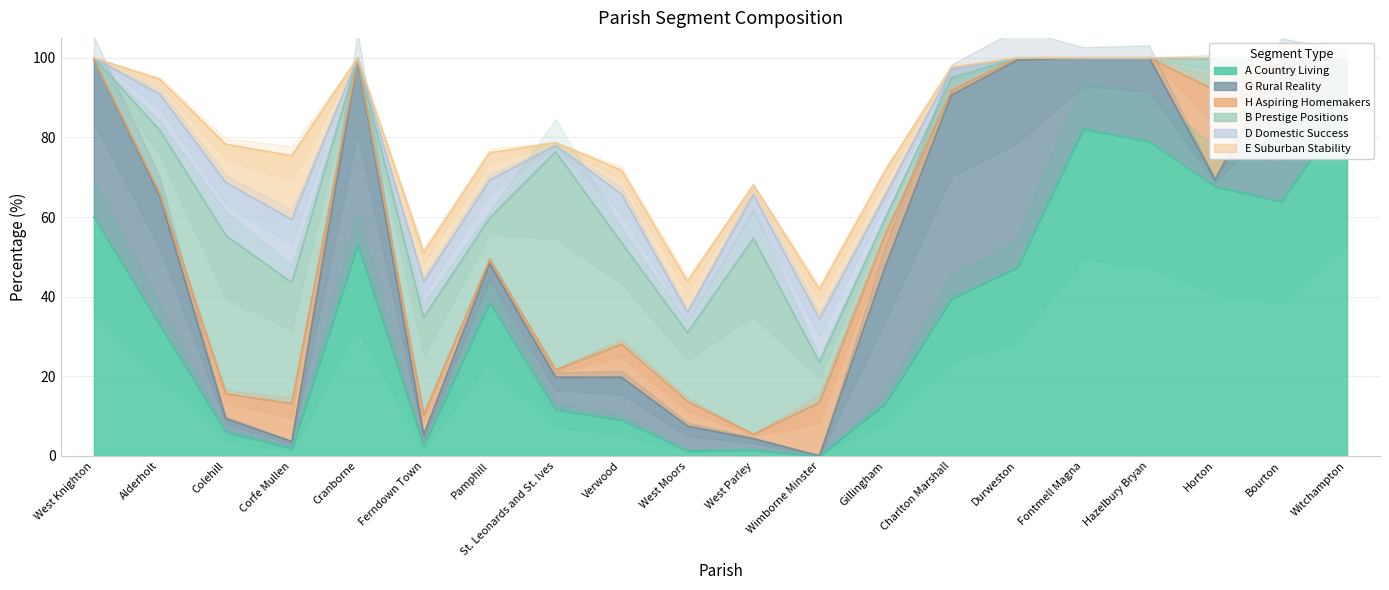

Which series changed the most between Corfe Mullen and Hazelbury Bryan?

A Country Living